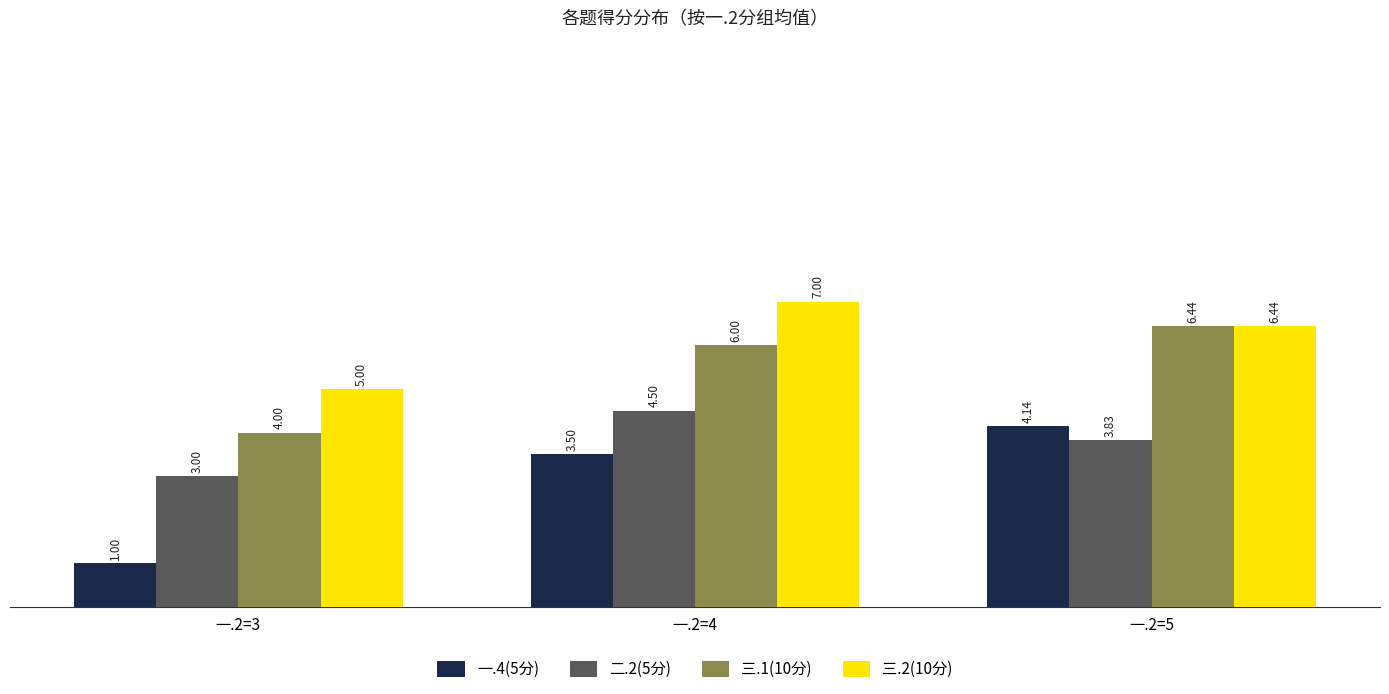

Between 一.2=3 and 一.2=5, which series saw the biggest shift?

一.4(5分)